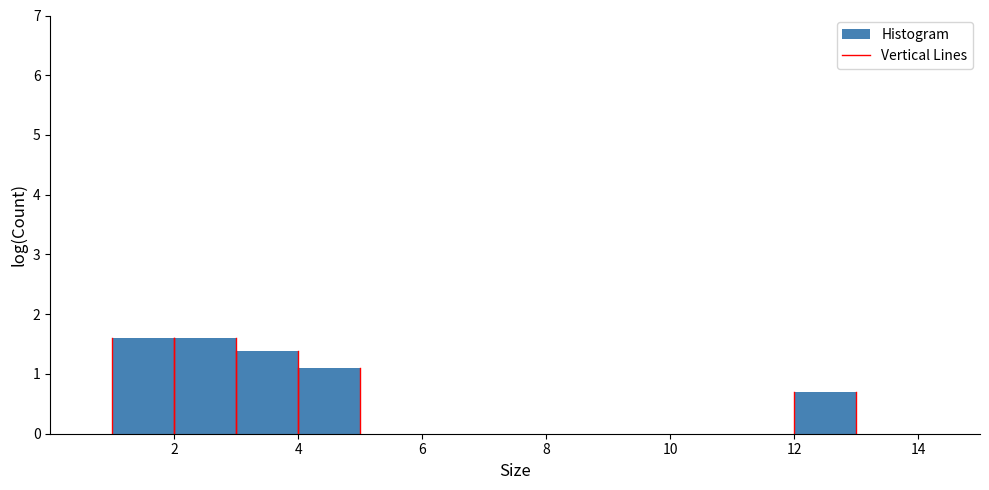

What is the height of the bar covering 4 to 5 on the x-axis? The values are not printed on the chart, so give them approximately, as read against the axis.

1.1